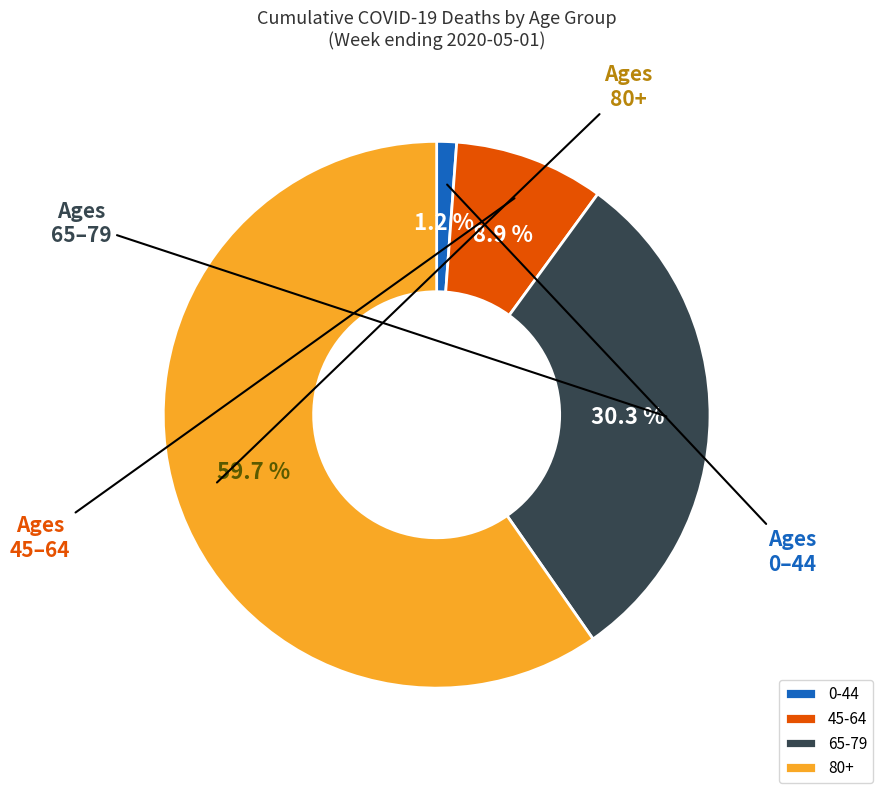

Which has a higher value, 80+ or 45-64?

80+